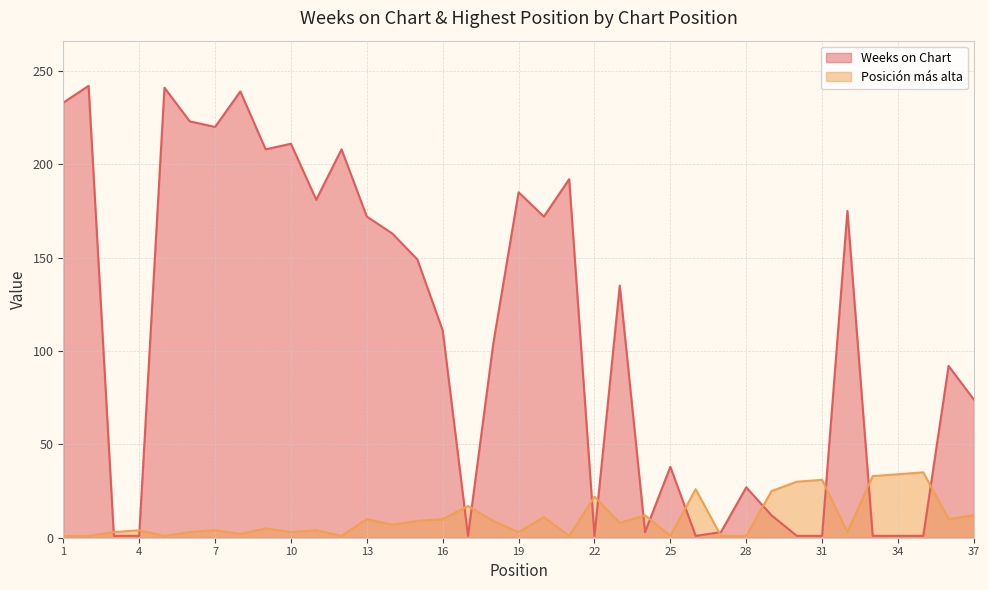

Rank the series by their maximum value, from lowest to highest.

Posición más alta, Weeks on Chart